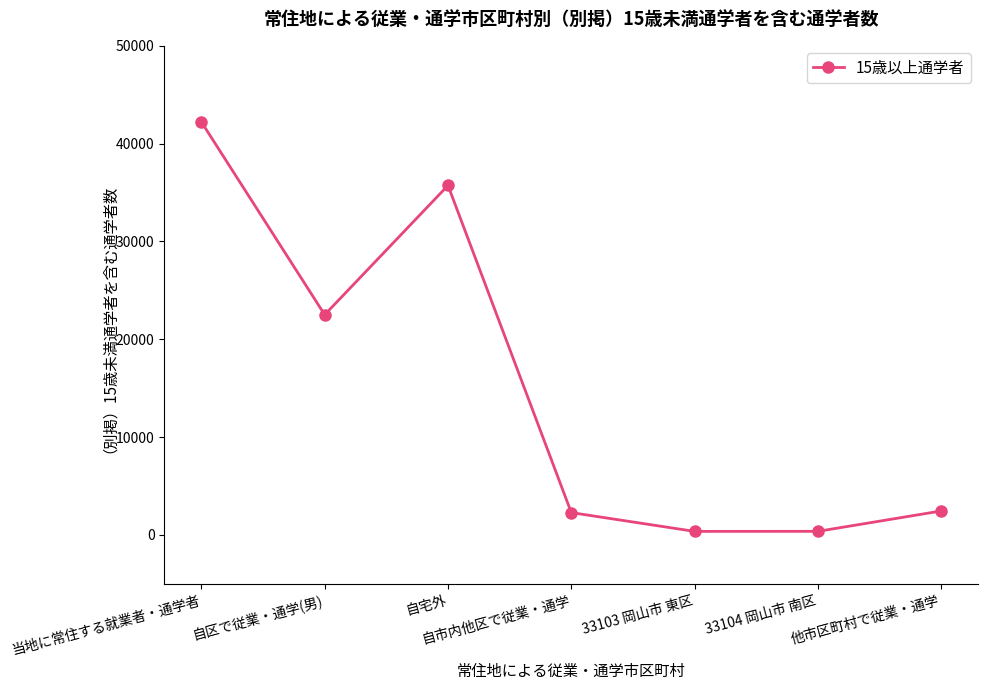

Where is the first local minimum?

自区で従業・通学(男)